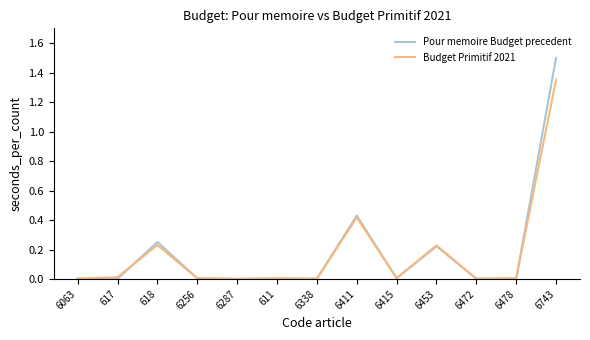

After their last crossing, which series has the higher values: Budget Primitif 2021 or Pour memoire Budget precedent?

Pour memoire Budget precedent